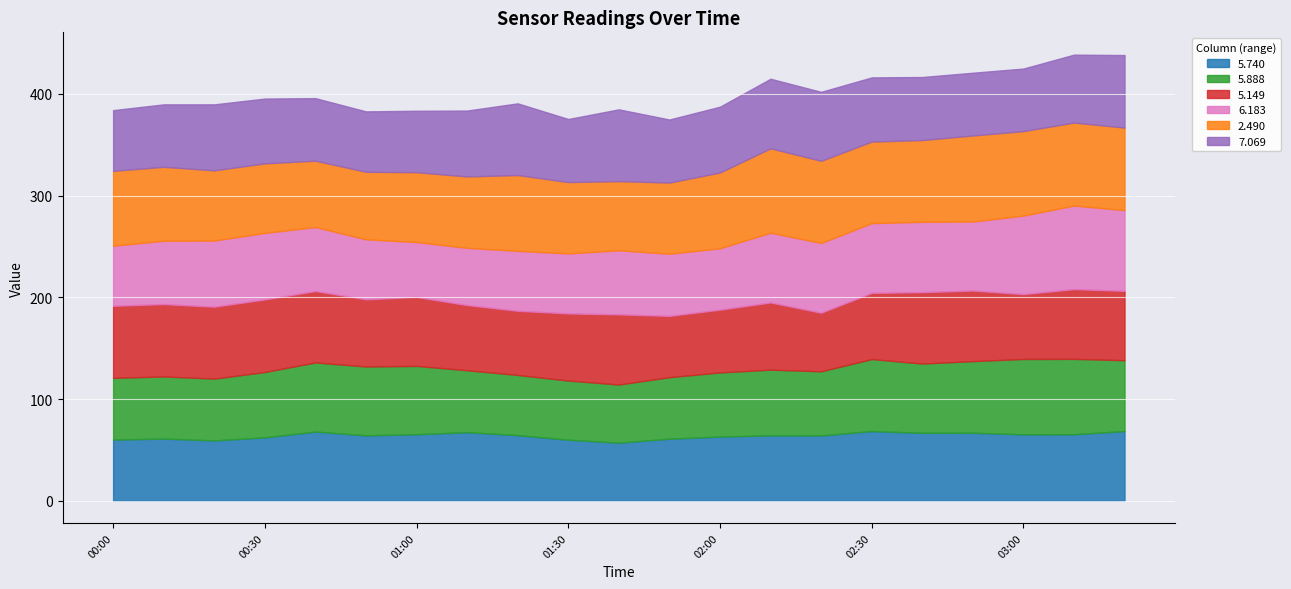

What are all the series names shown in the legend?

5.740, 5.888, 5.149, 6.183, 2.490, 7.069